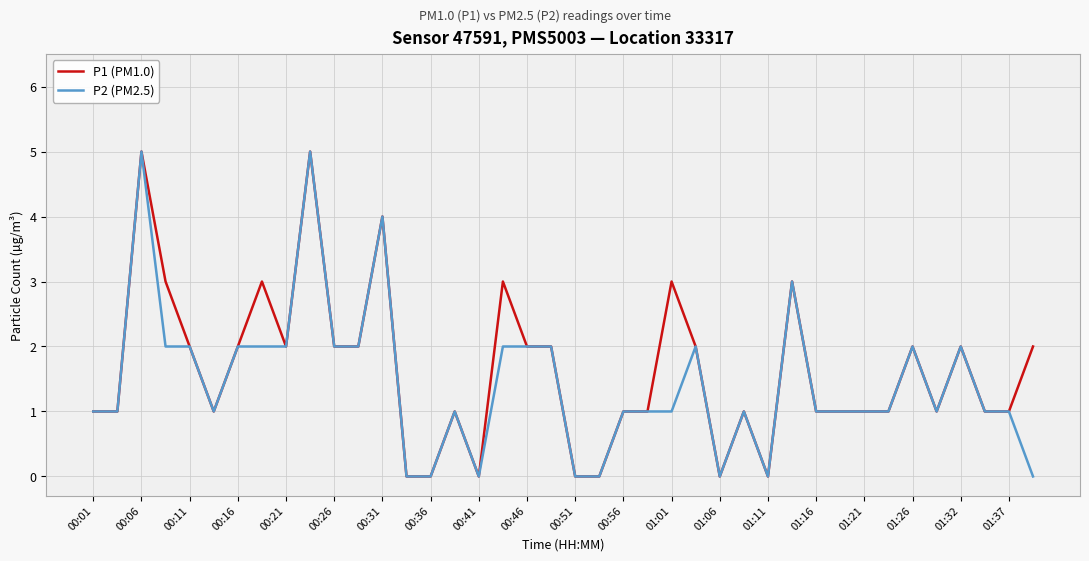

What is the greatest value displayed?

5